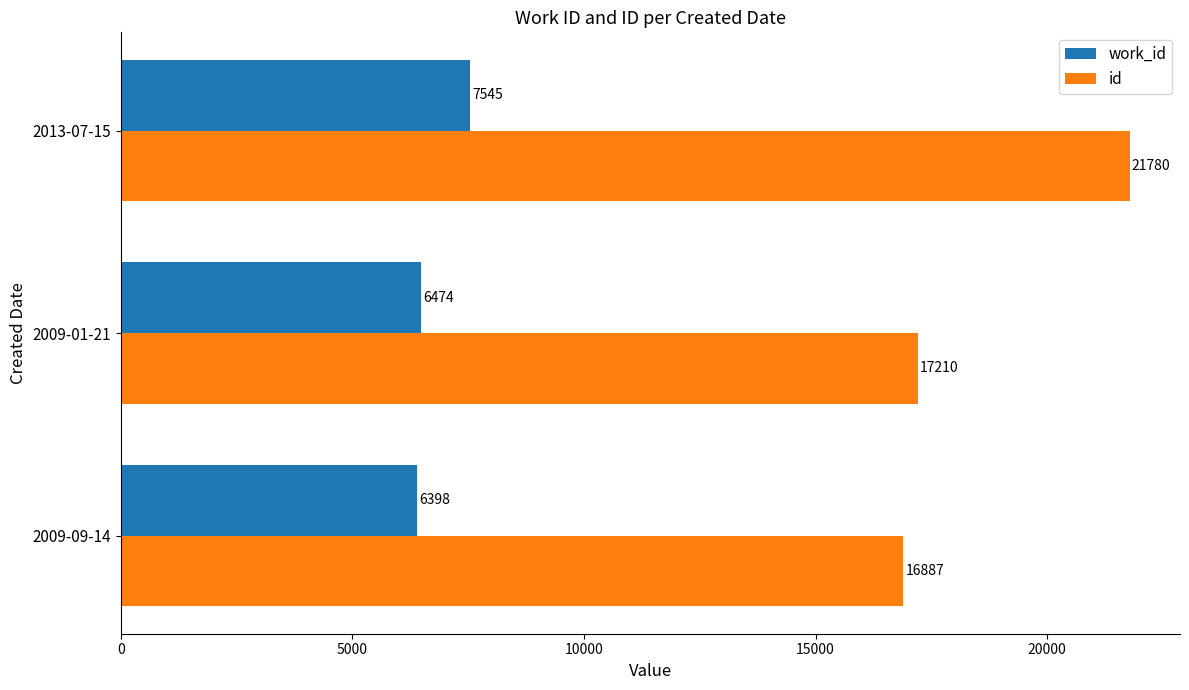

What is the sum of all id values?

55877